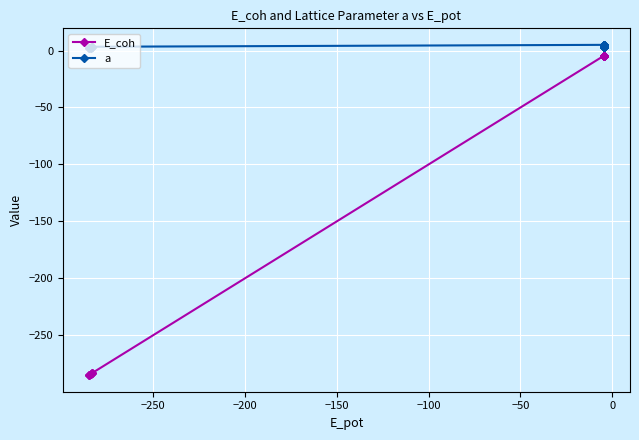

True or false: E_coh has a value of -6.7 at 18.

False